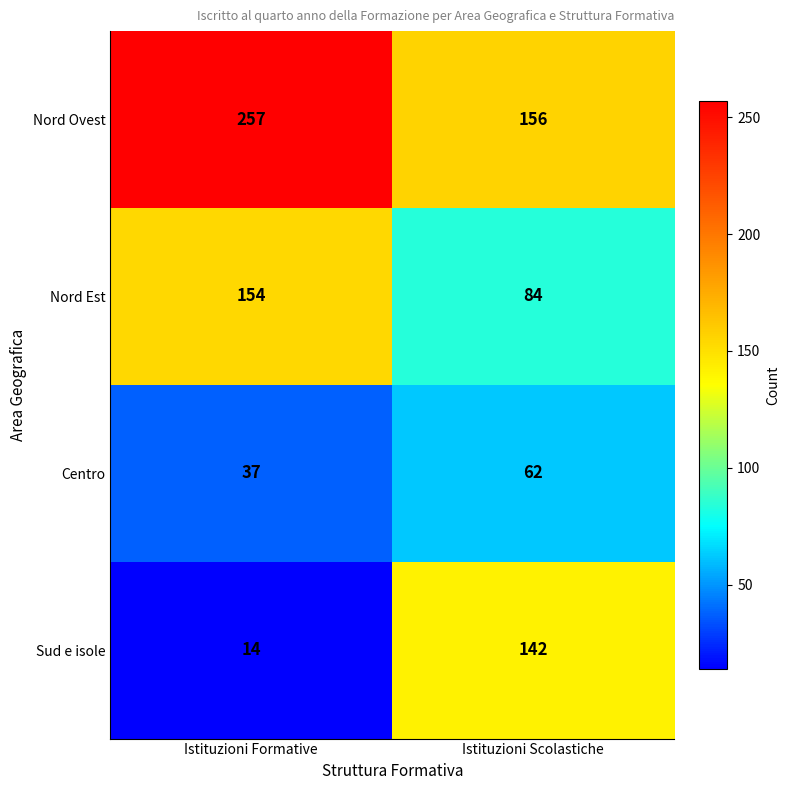

What is the difference between the highest and lowest values at Istituzioni Scolastiche?

94